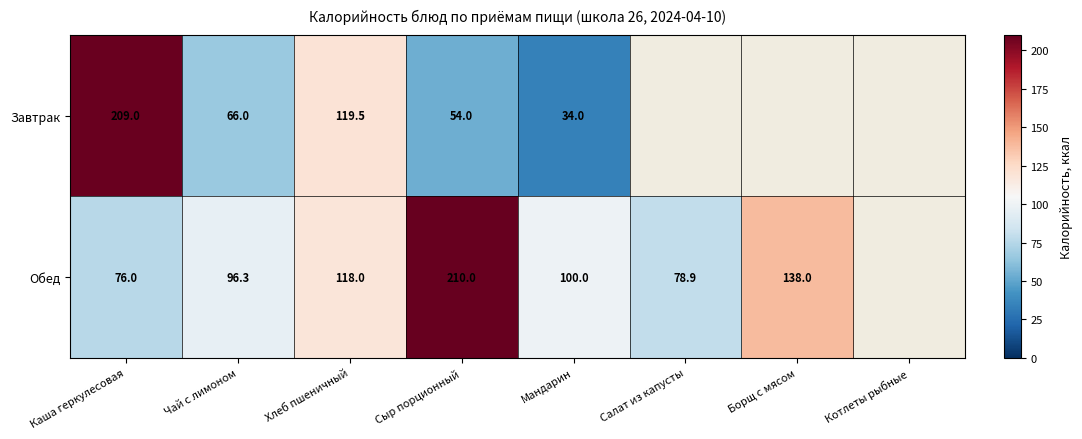

Rank the series at Чай с лимоном from lowest to highest value.

Завтрак, Обед